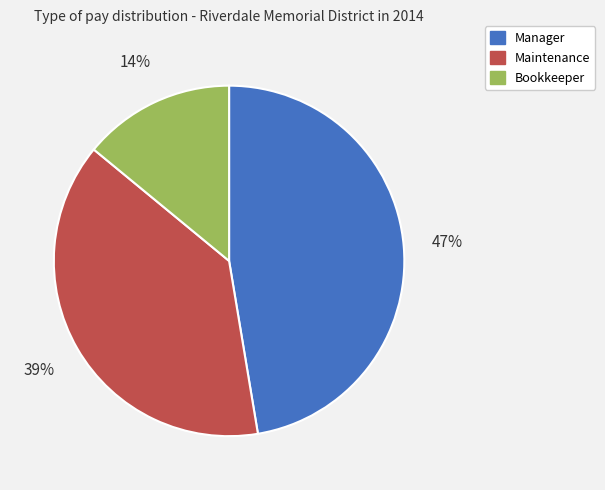

True or false: Bookkeeper accounts for 14% of the total.

True